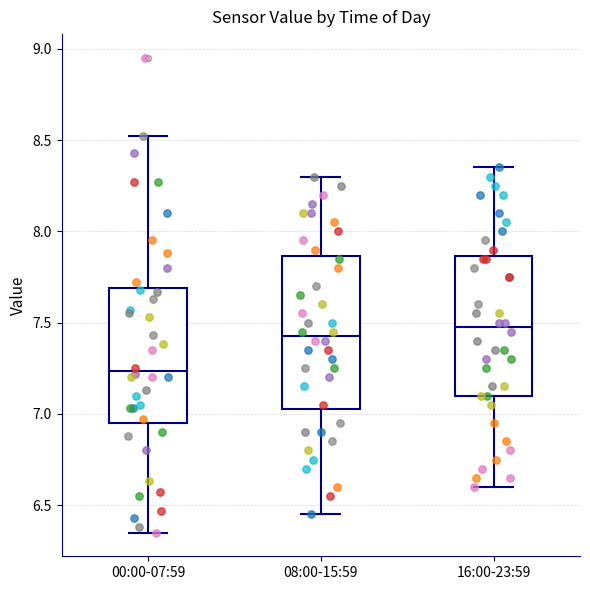

Where does the lower whisker of the box for 00:00-07:59 end on the y-axis? The values are not printed on the chart, so give them approximately, as read against the axis.

6.35